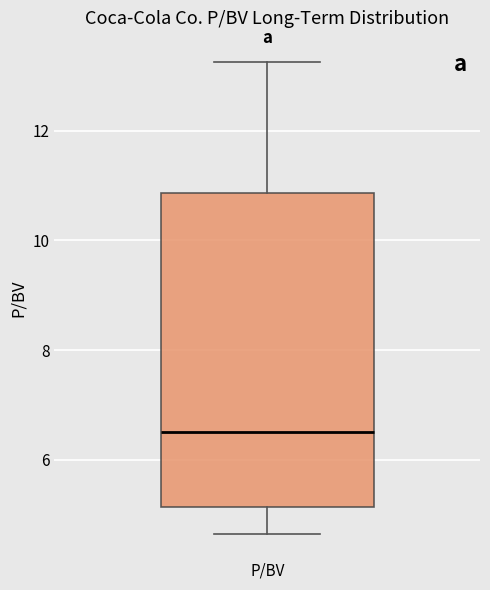

Transcribe this box plot: give where the median line is, the range the box spans, and where the two whiskers end, as read against the y-axis. The values are not printed on the chart, so give them approximately, as read against the axis.

median 6.6, box 5.2 to 10.8, whiskers 4.6 to 13.2